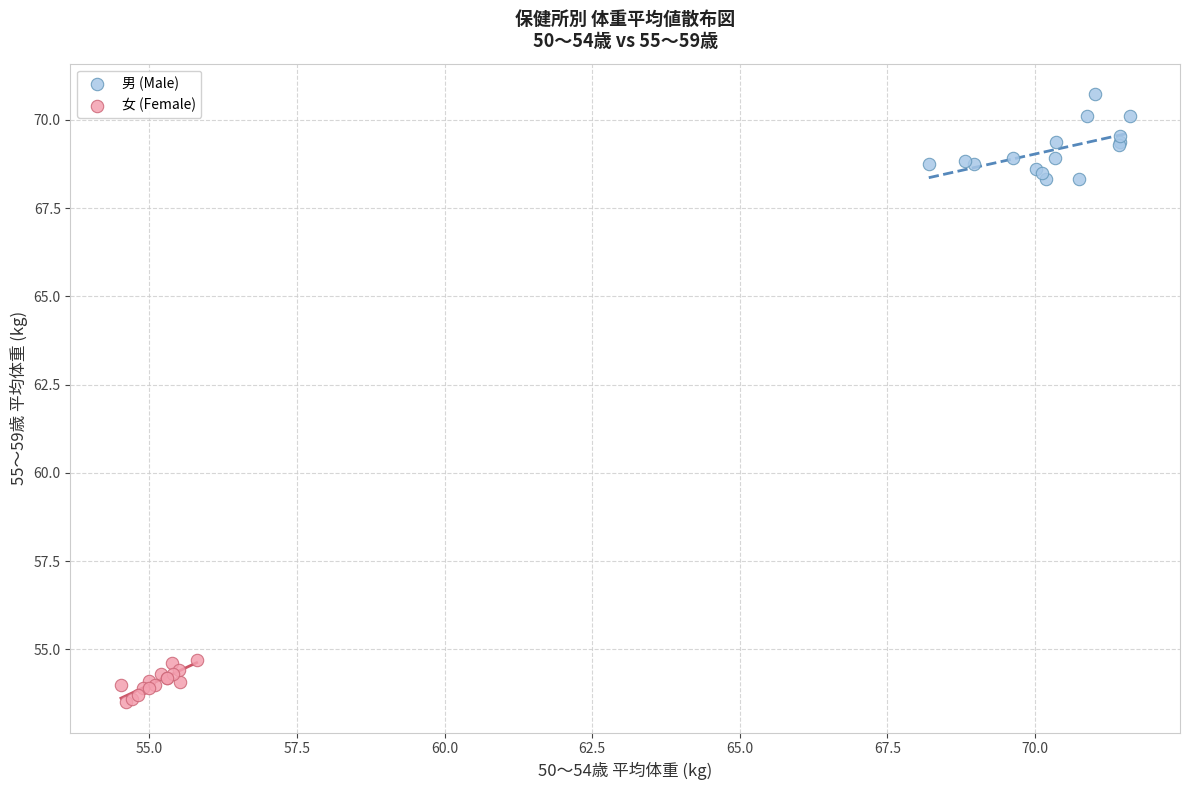

What are all the series names shown in the legend?

男 (Male), 女 (Female)